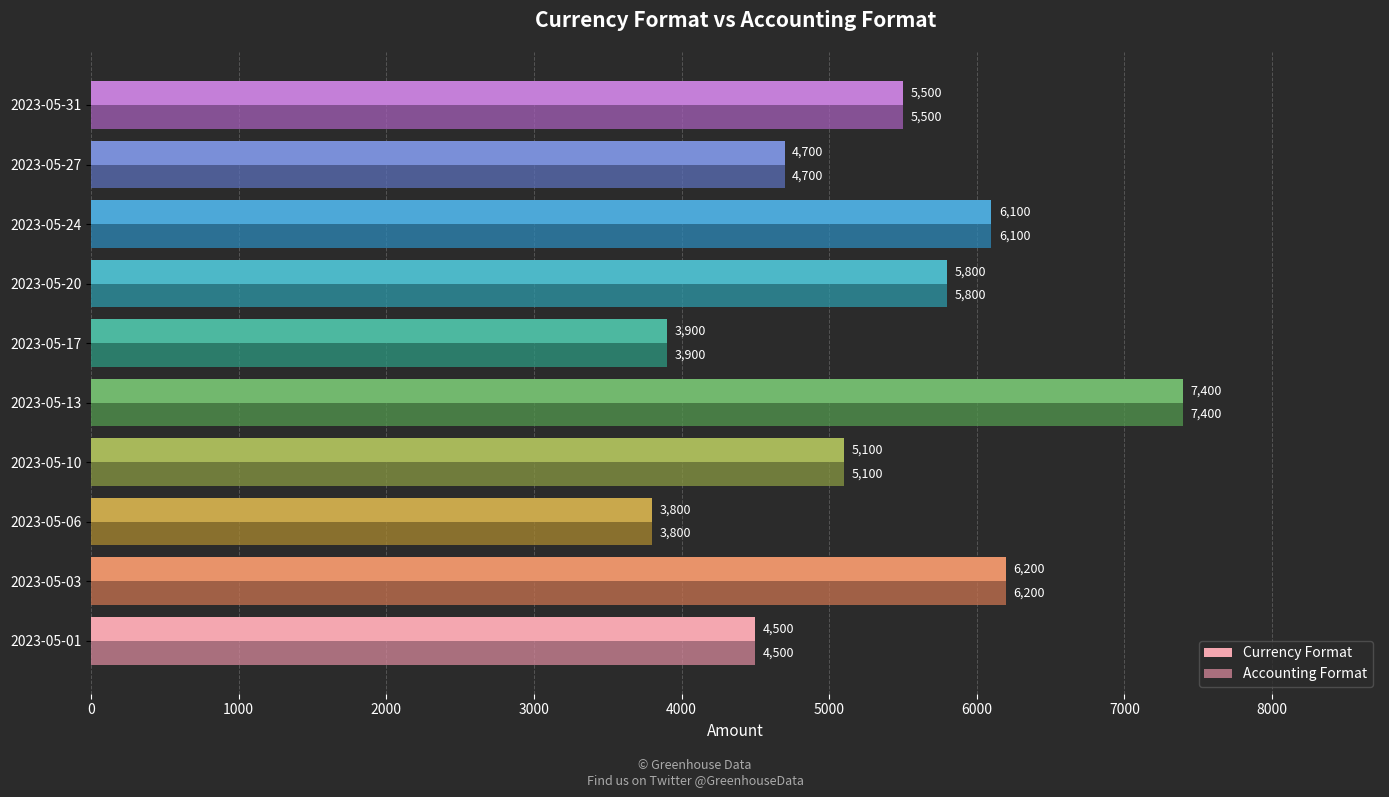

Which category has the highest value in the Currency Format series?

2023-05-13